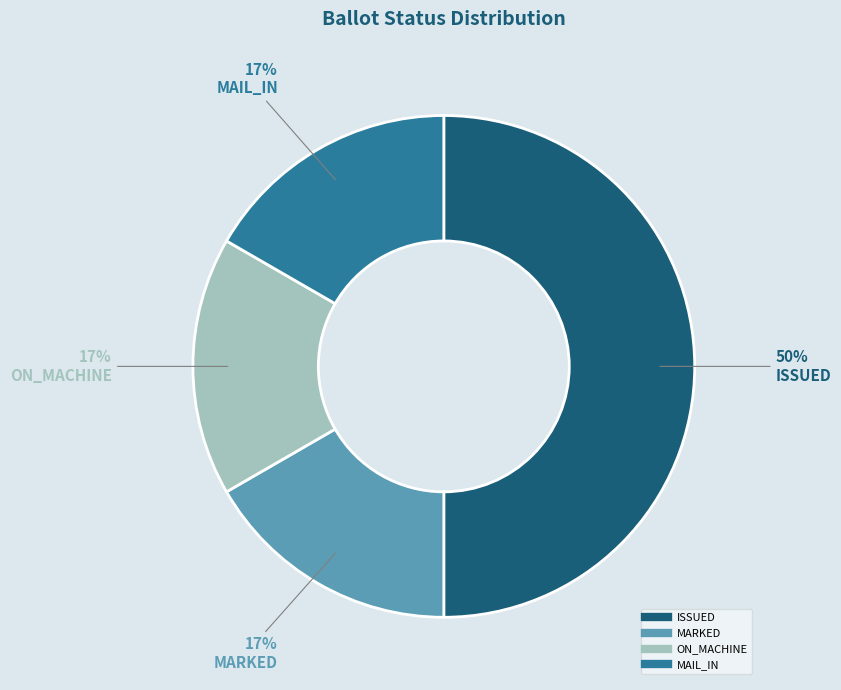

To the nearest percent, what is the average slice percentage?

25%